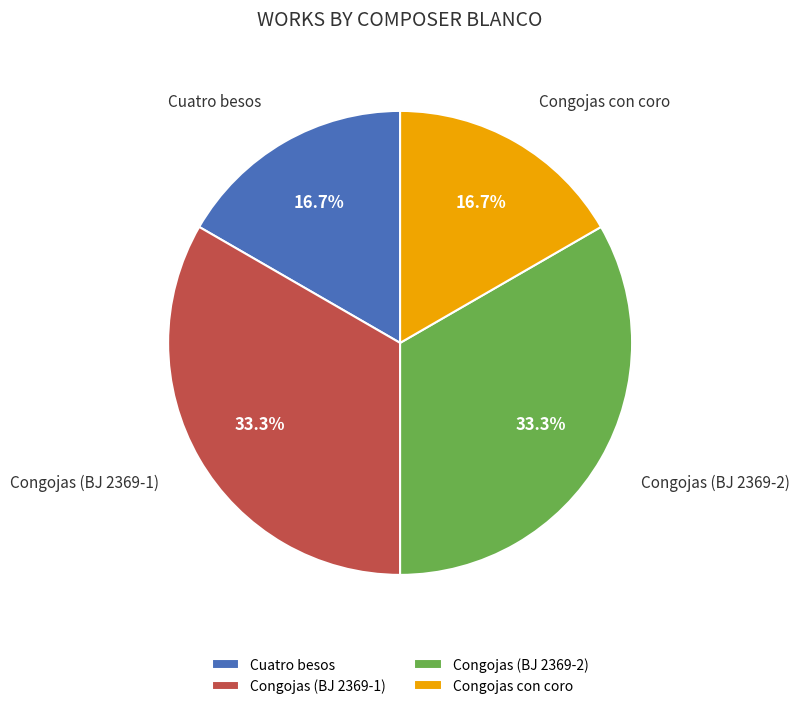

The Congojas con coro slice represents 17% of the pie. True or false?

True